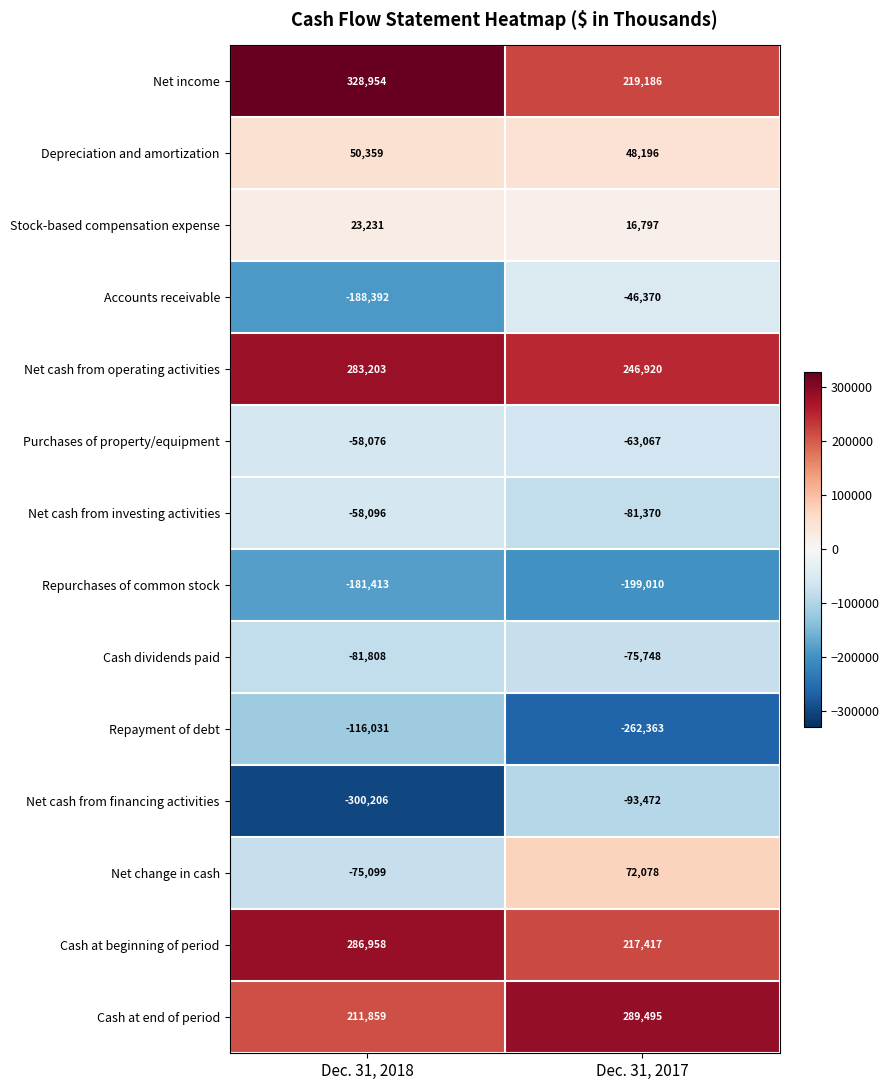

Reading left to right, transcribe all the data shown in this chart.

Net income: Dec. 31, 2018=328954	Dec. 31, 2017=219186
Depreciation and amortization: Dec. 31, 2018=50359	Dec. 31, 2017=48196
Stock-based compensation expense: Dec. 31, 2018=23231	Dec. 31, 2017=16797
Accounts receivable: Dec. 31, 2018=-188392	Dec. 31, 2017=-46370
Net cash from operating activities: Dec. 31, 2018=283203	Dec. 31, 2017=246920
Purchases of property/equipment: Dec. 31, 2018=-58076	Dec. 31, 2017=-63067
Net cash from investing activities: Dec. 31, 2018=-58096	Dec. 31, 2017=-81370
Repurchases of common stock: Dec. 31, 2018=-181413	Dec. 31, 2017=-199010
Cash dividends paid: Dec. 31, 2018=-81808	Dec. 31, 2017=-75748
Repayment of debt: Dec. 31, 2018=-116031	Dec. 31, 2017=-262363
Net cash from financing activities: Dec. 31, 2018=-300206	Dec. 31, 2017=-93472
Net change in cash: Dec. 31, 2018=-75099	Dec. 31, 2017=72078
Cash at beginning of period: Dec. 31, 2018=286958	Dec. 31, 2017=217417
Cash at end of period: Dec. 31, 2018=211859	Dec. 31, 2017=289495